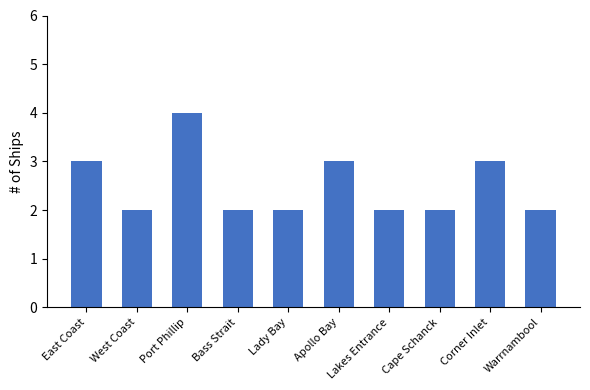

What is the difference between the maximum and minimum values?

2